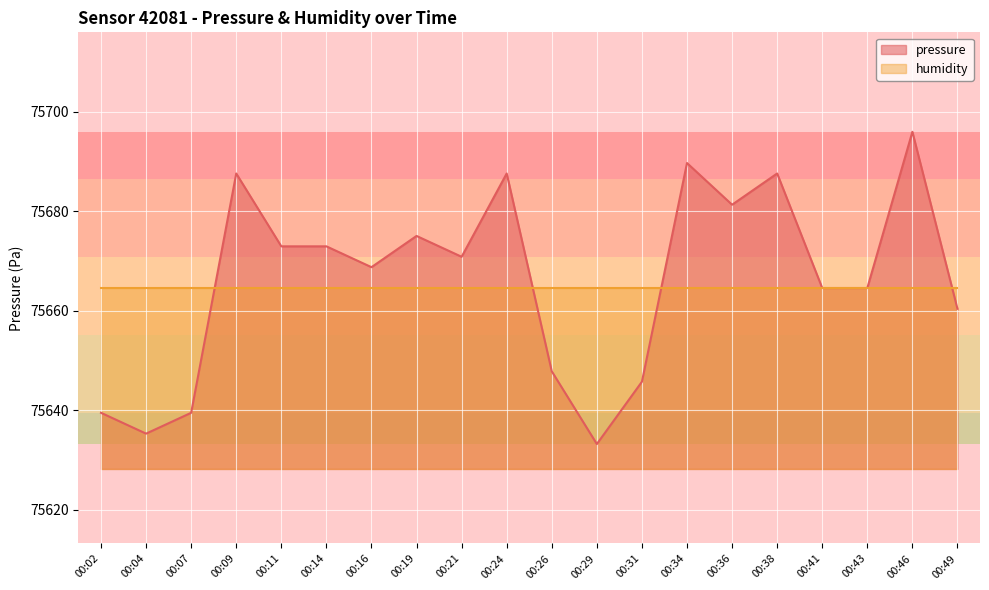

True or false: the data has more than 0 interior local peaks.

True